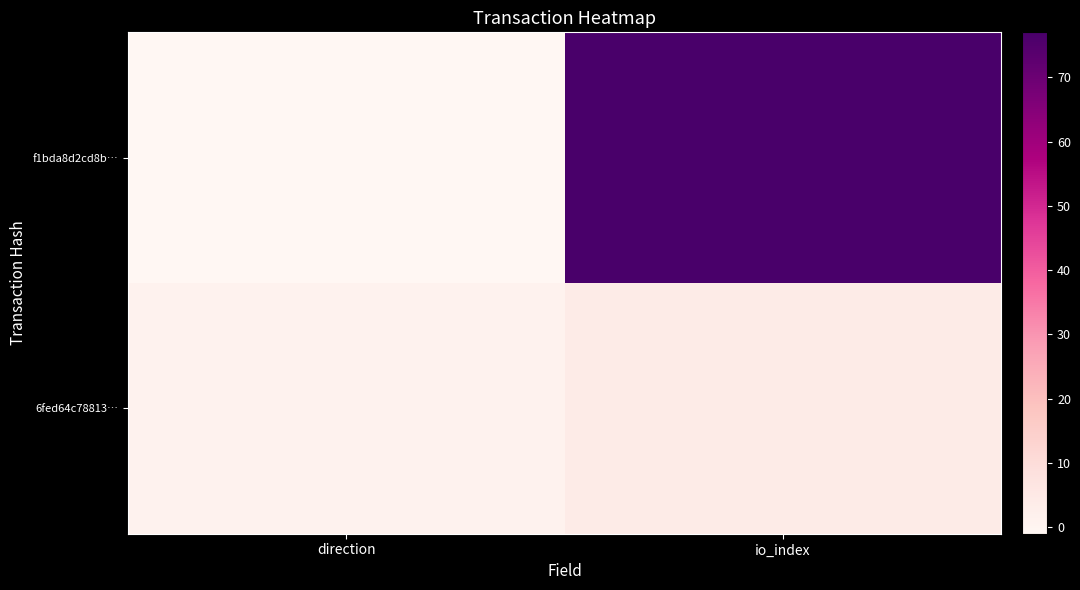

At how many categories does at least one series exceed 51?

1